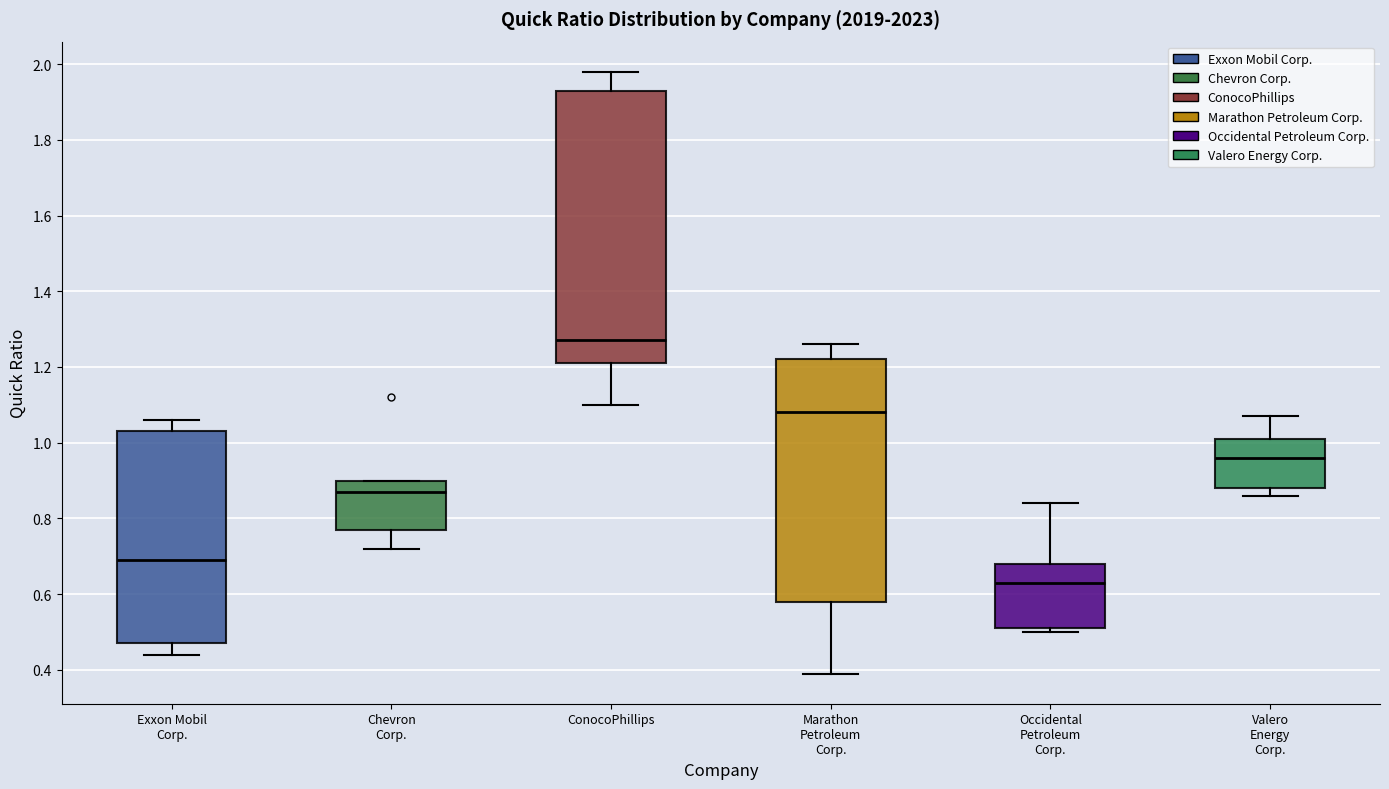

Reading left to right, transcribe this box plot: for each box, give where its median line is, the range the box spans, and where its two whiskers end, as read against the y-axis. The values are not printed on the chart, so give them approximately, as read against the axis.

Exxon Mobil Corp.: median 0.70, box 0.48 to 1.04, whiskers 0.44 to 1.06
Chevron Corp.: median 0.88, box 0.78 to 0.90, whiskers 0.72 to 0.90
ConocoPhillips: median 1.28, box 1.22 to 1.94, whiskers 1.10 to 1.98
Marathon Petroleum Corp.: median 1.08, box 0.58 to 1.22, whiskers 0.40 to 1.26
Occidental Petroleum Corp.: median 0.64, box 0.52 to 0.68, whiskers 0.50 to 0.84
Valero Energy Corp.: median 0.96, box 0.88 to 1.02, whiskers 0.86 to 1.08